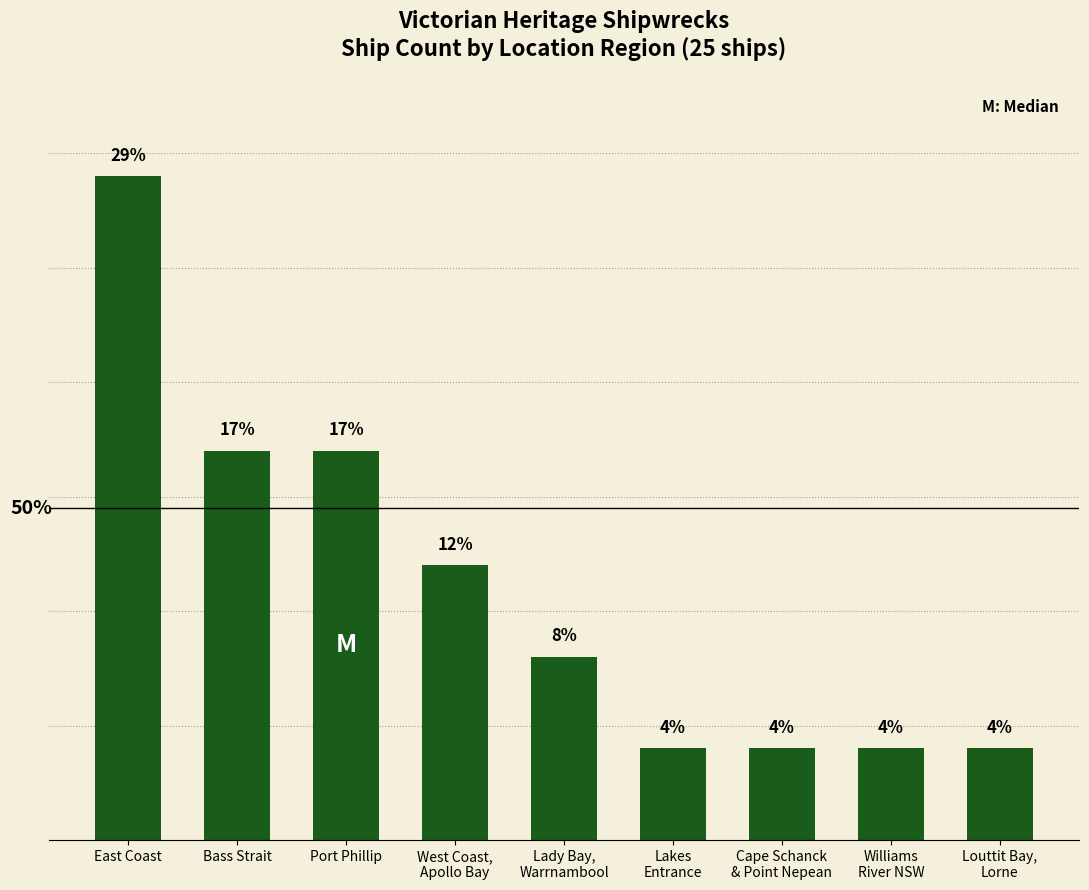

At which label does the data first exceed 8?

East Coast